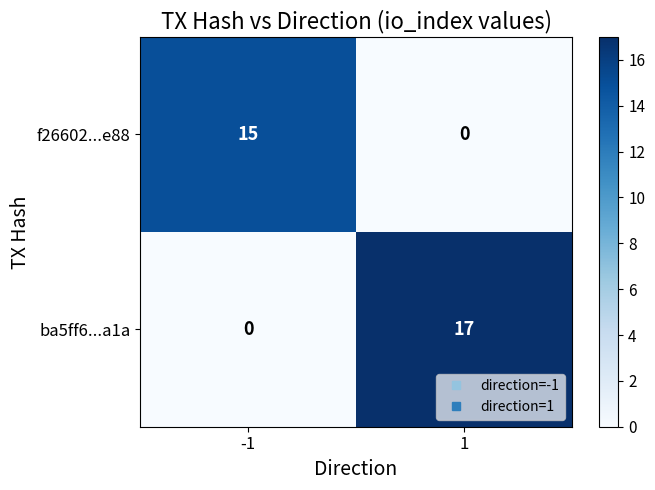

The ba5ff6...a1a series shows -6 at -1. True or false?

False